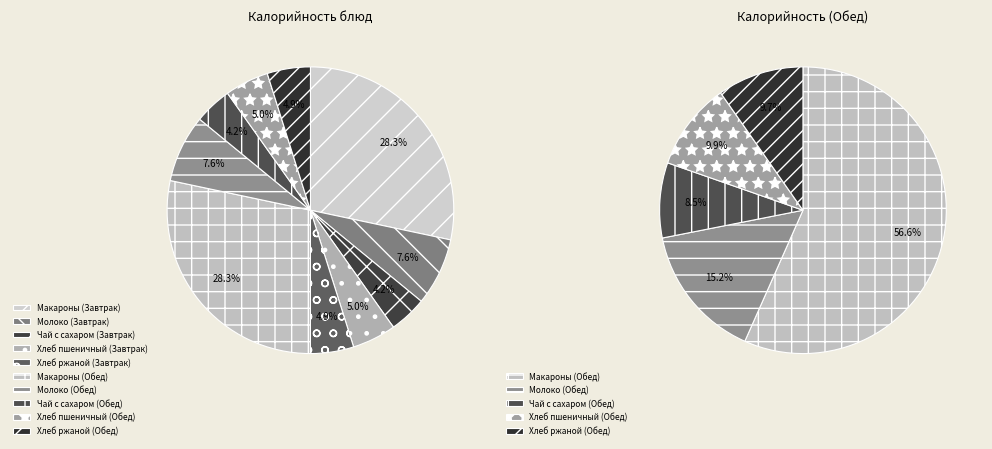

How many segments does this pie chart have?

10